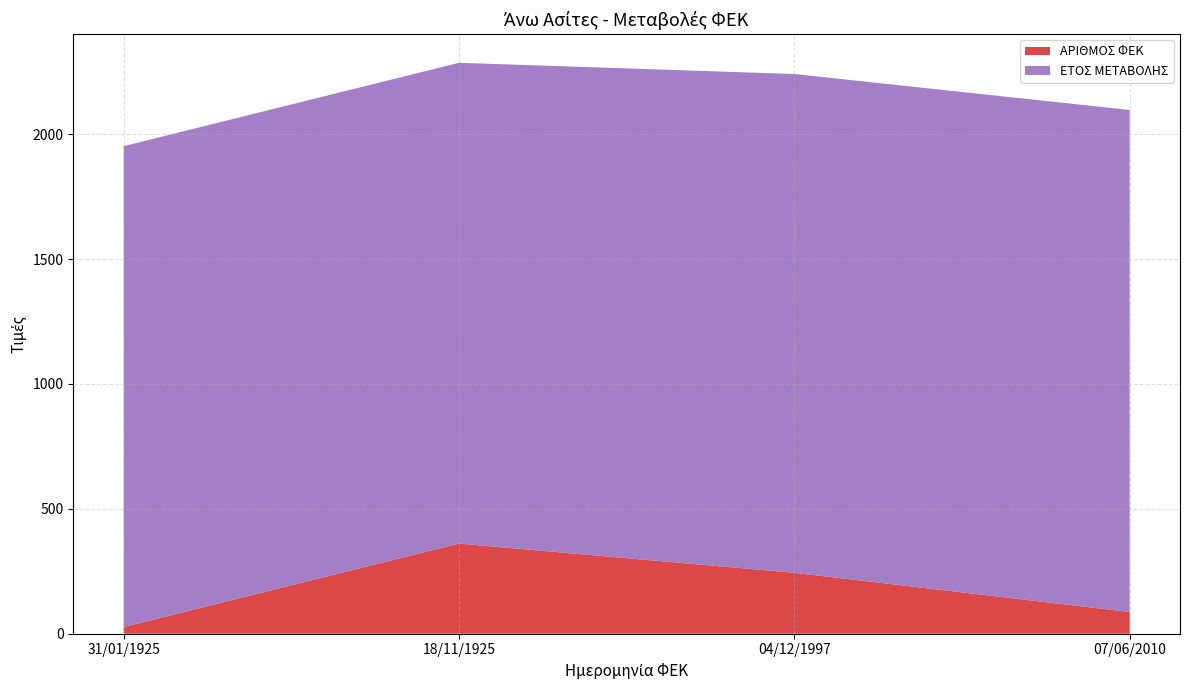

Reading left to right, transcribe all the data shown in this chart.

ΑΡΙΘΜΟΣ ΦΕΚ: 31/01/1925=27	18/11/1925=361	04/12/1997=244	07/06/2010=87
ΕΤΟΣ ΜΕΤΑΒΟΛΗΣ: 31/01/1925=1925	18/11/1925=1925	04/12/1997=1997	07/06/2010=2010